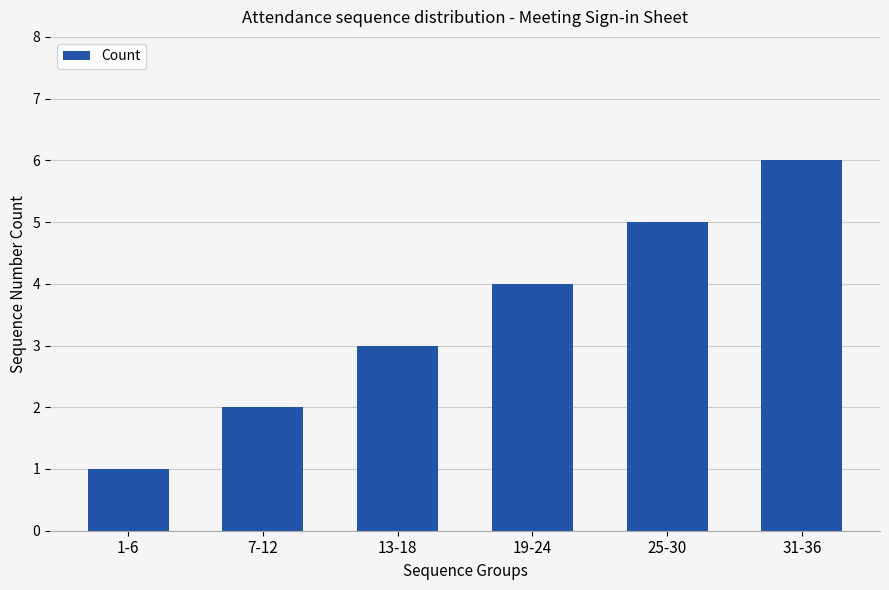

Does the chart contain stacked bars?

No